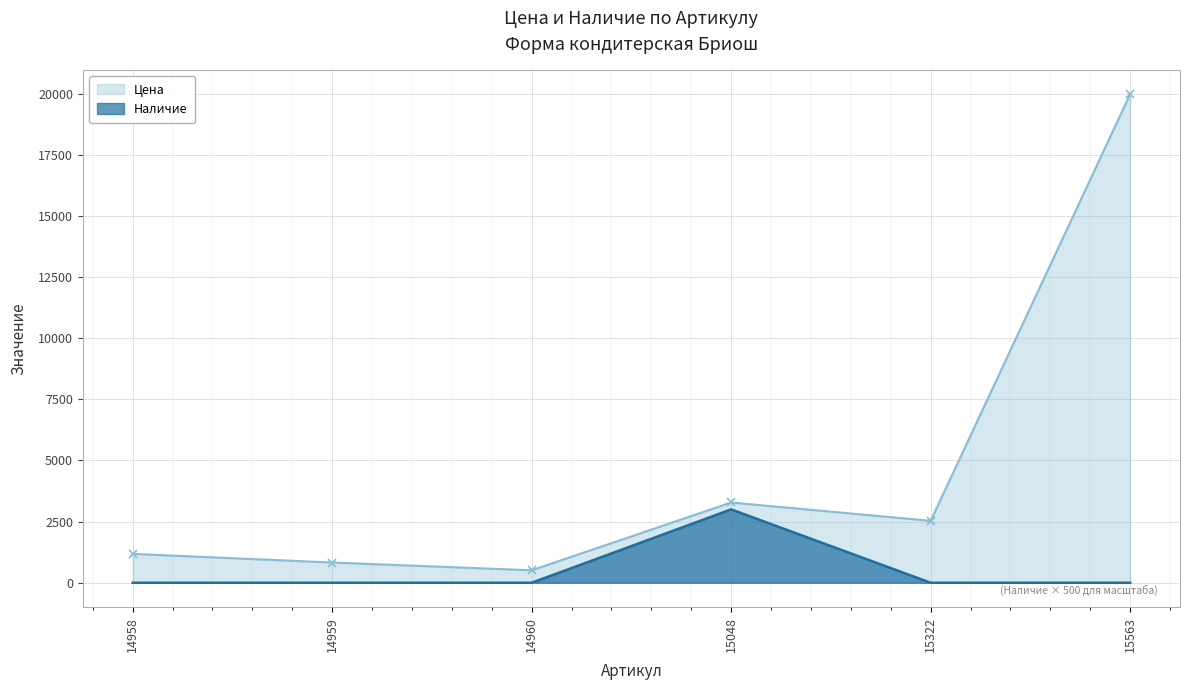

True or false: Цена and Наличие cross at least once.

False